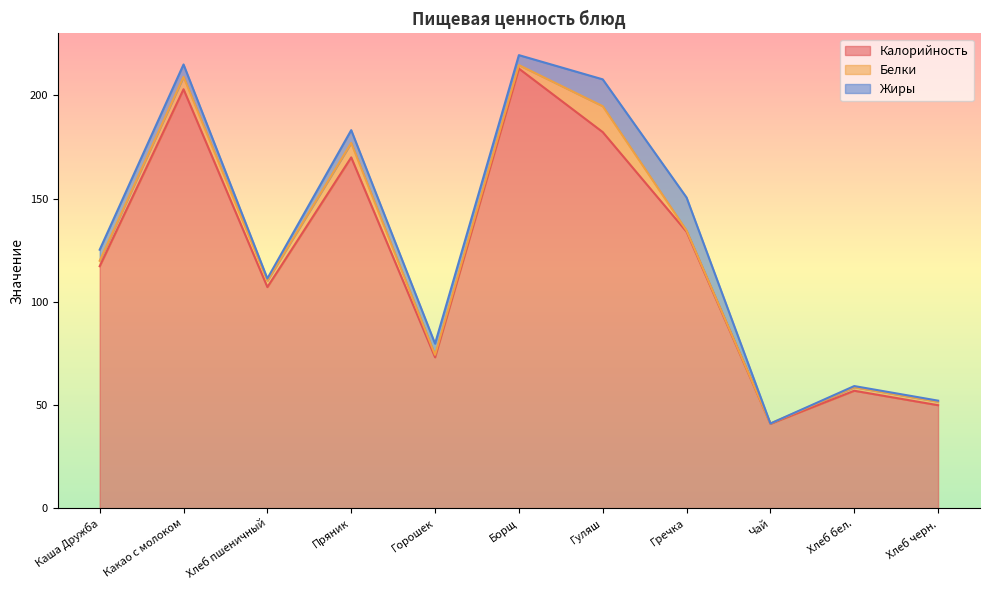

What is the difference between the maximum and minimum values in the Калорийность series?

172.0